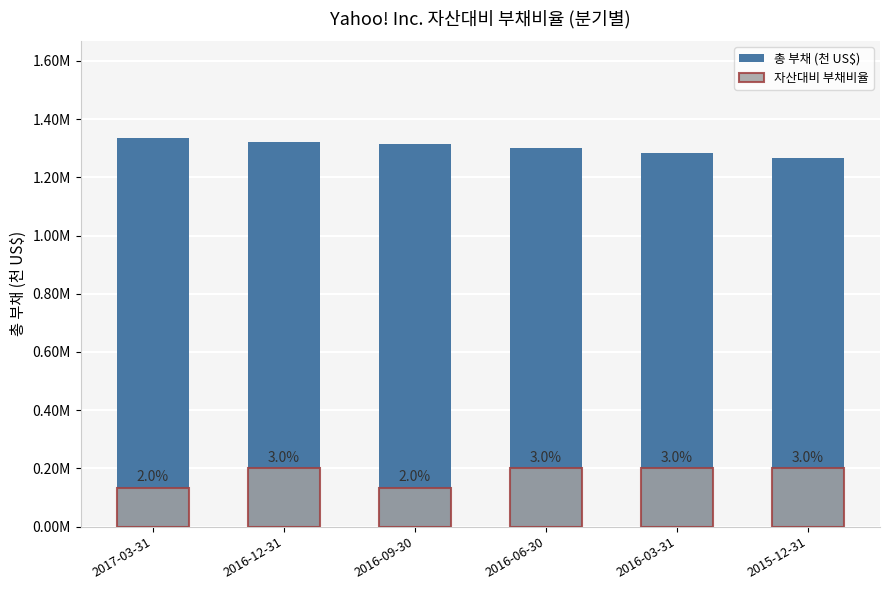

True or false: 총 부채 (천 US$) has a value of 283028.8 at 2016-09-30.

False